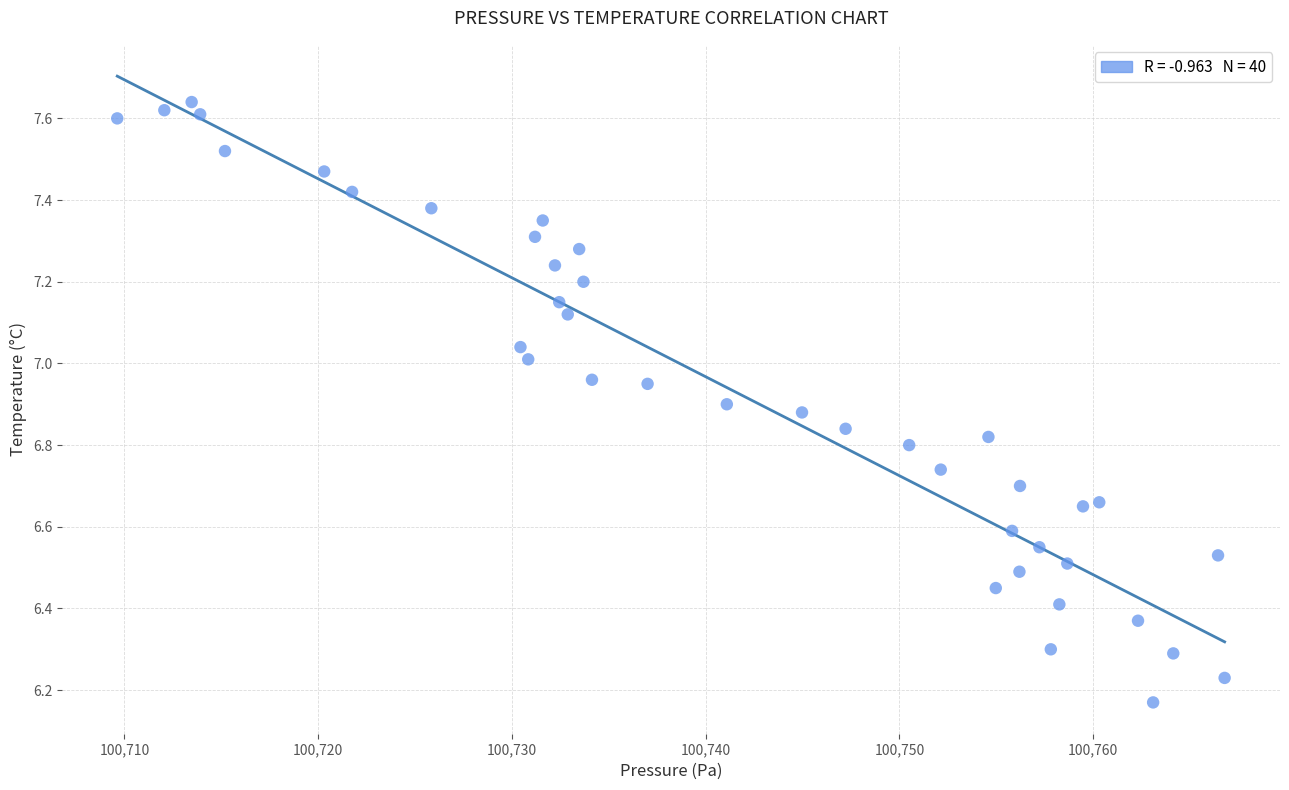

What is the range of Y values (max minus min)?

1.5